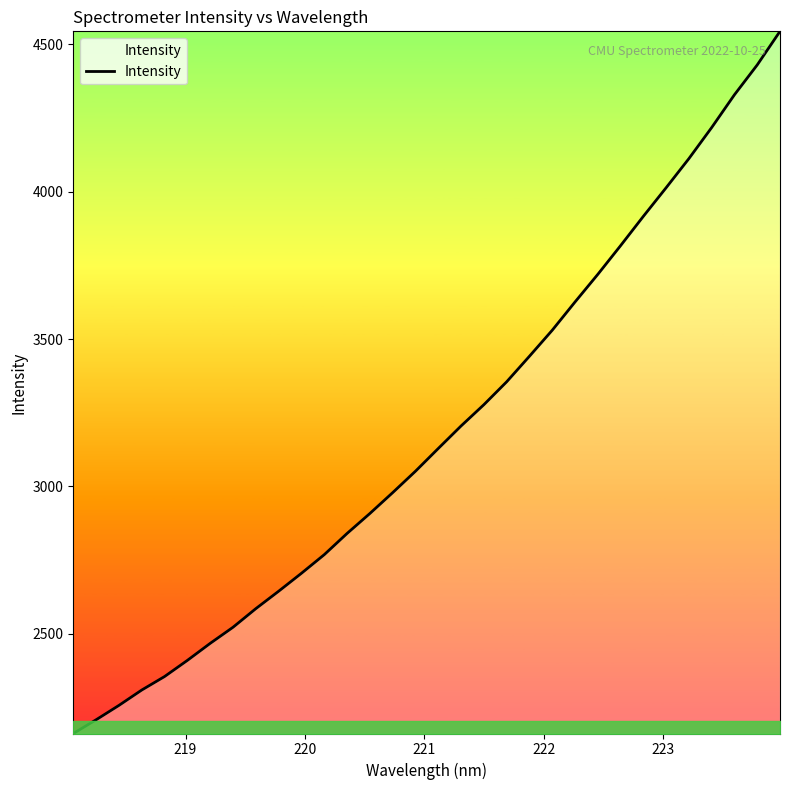

What is the maximum value shown in the chart?

4544.4